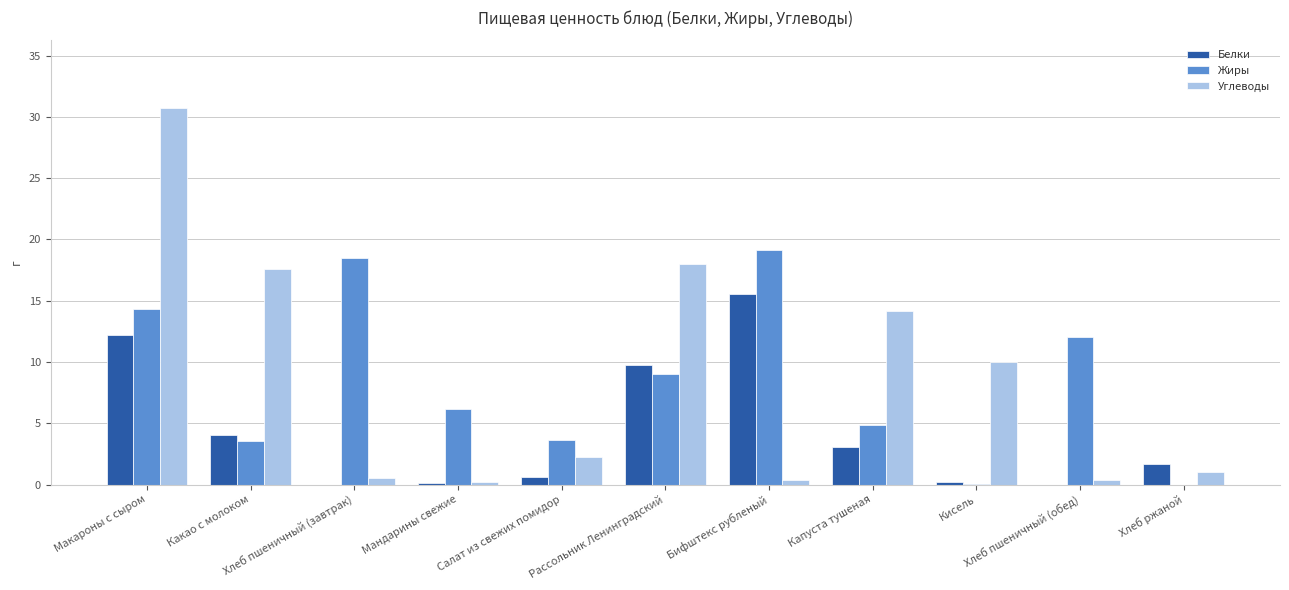

What is the greatest value displayed?

30.7